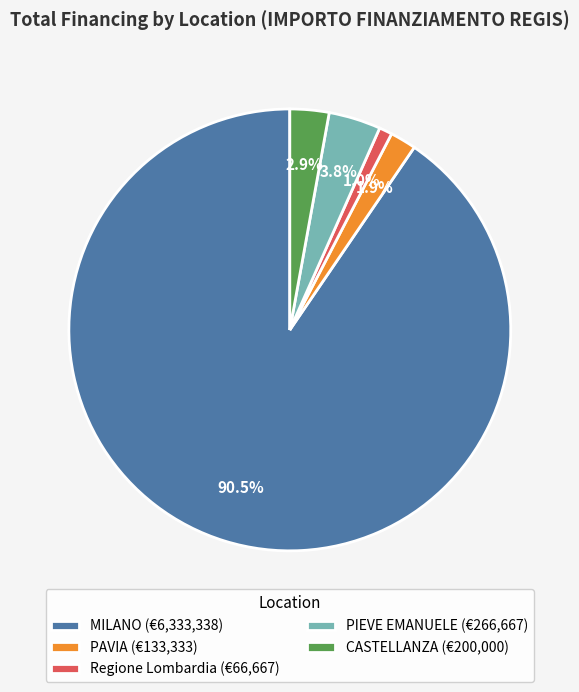

Rank the categories by value from highest to lowest.

MILANO, PIEVE EMANUELE, CASTELLANZA, PAVIA, Regione Lombardia